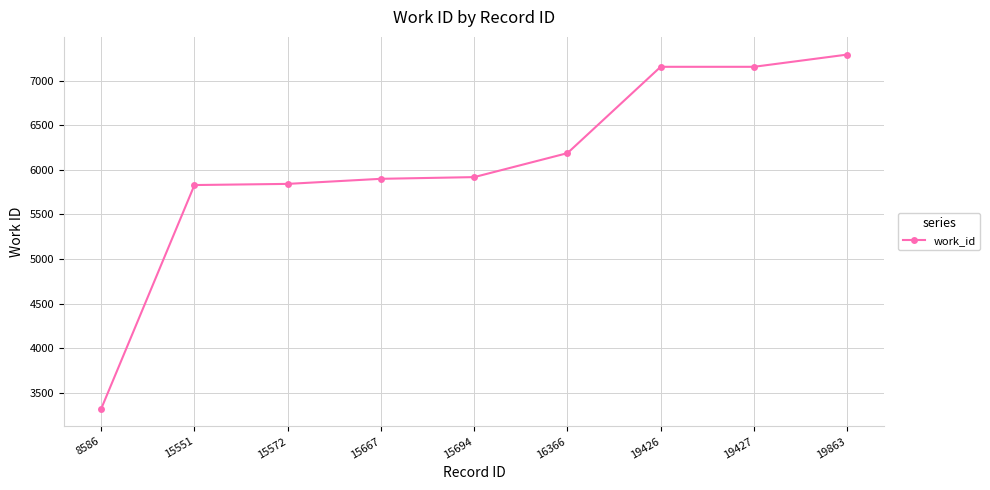

True or false: the data has more than 2 interior local peaks.

False